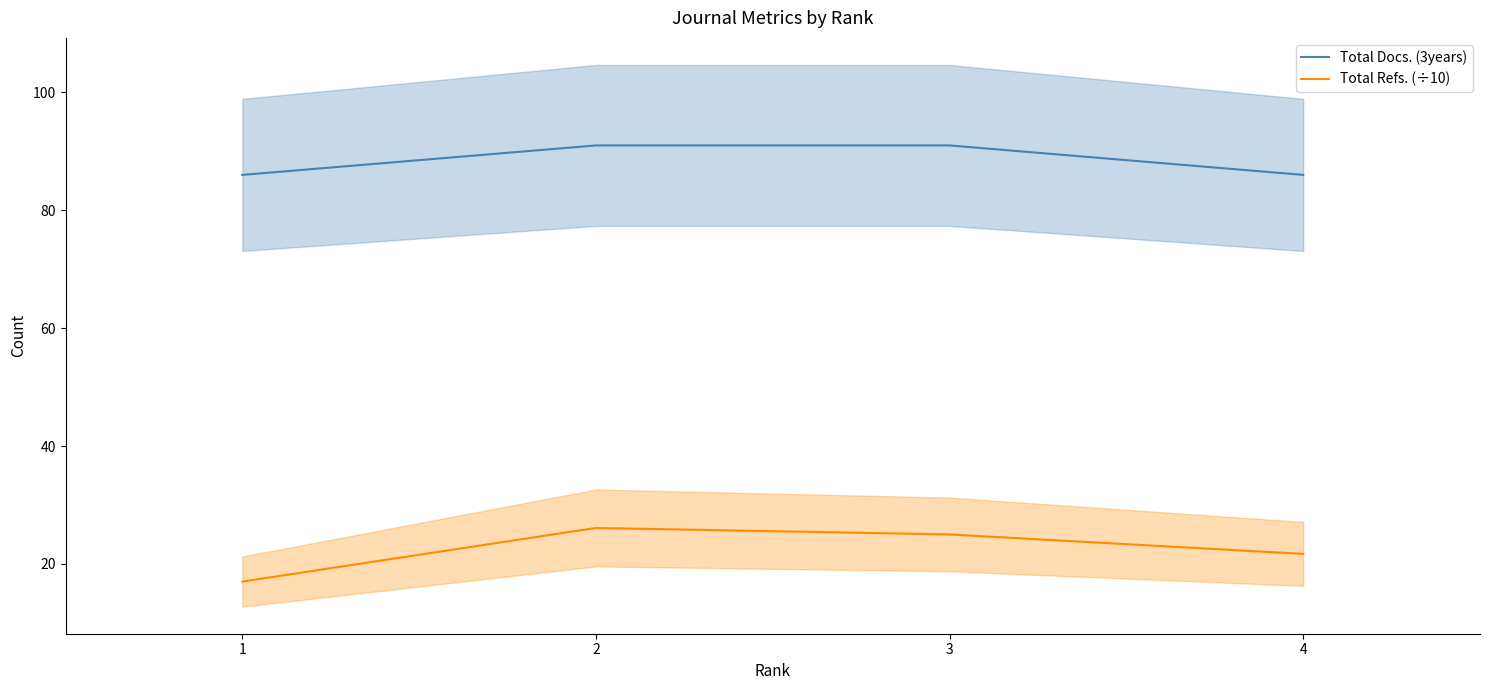

True or false: Total Refs. (÷10) and Total Docs. (3years) intersect in this chart.

False